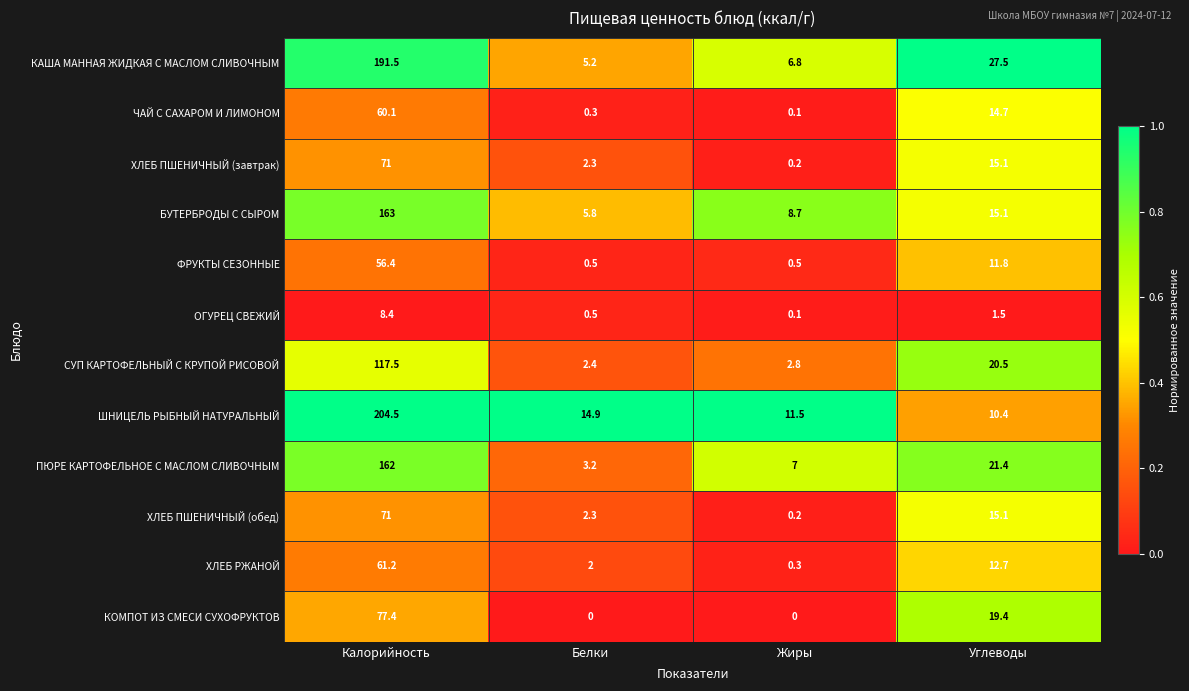

At which label does БУТЕРБРОДЫ С СЫРОМ first exceed 15?

Калорийность